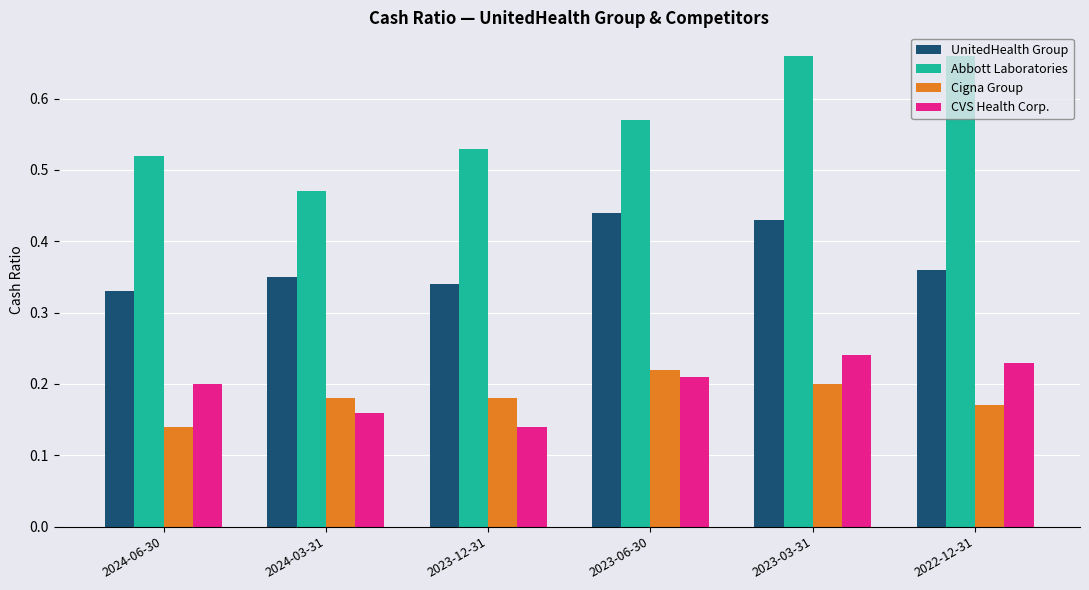

At 2023-03-31, list the series in order from largest to smallest.

Abbott Laboratories, UnitedHealth Group, CVS Health Corp., Cigna Group